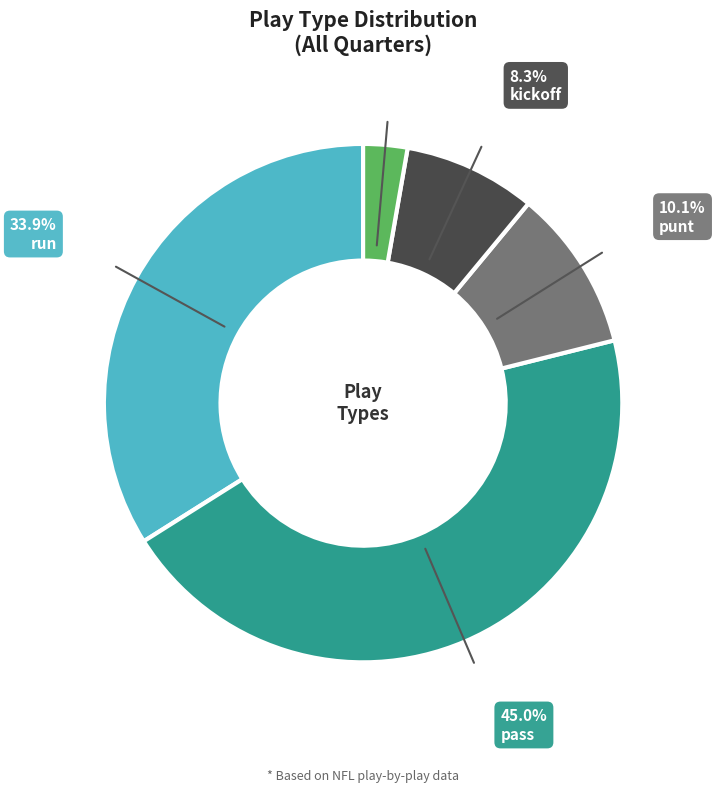

To the nearest percent, what is the difference between the largest and smallest slice percentages?

42%